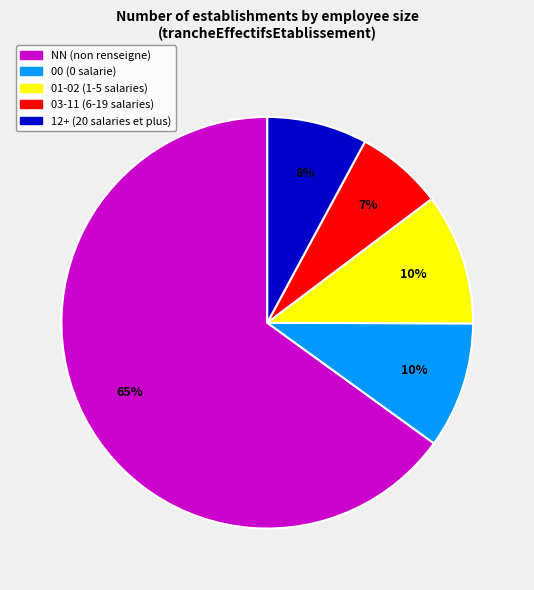

Is there a majority slice in this chart?

Yes